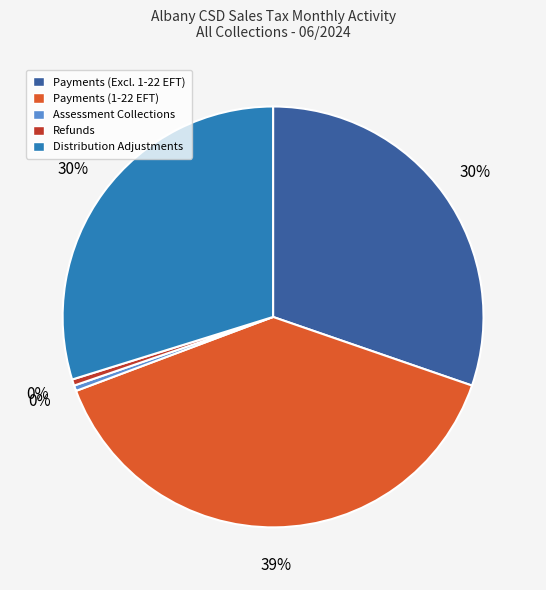

Is there a majority slice in this chart?

No